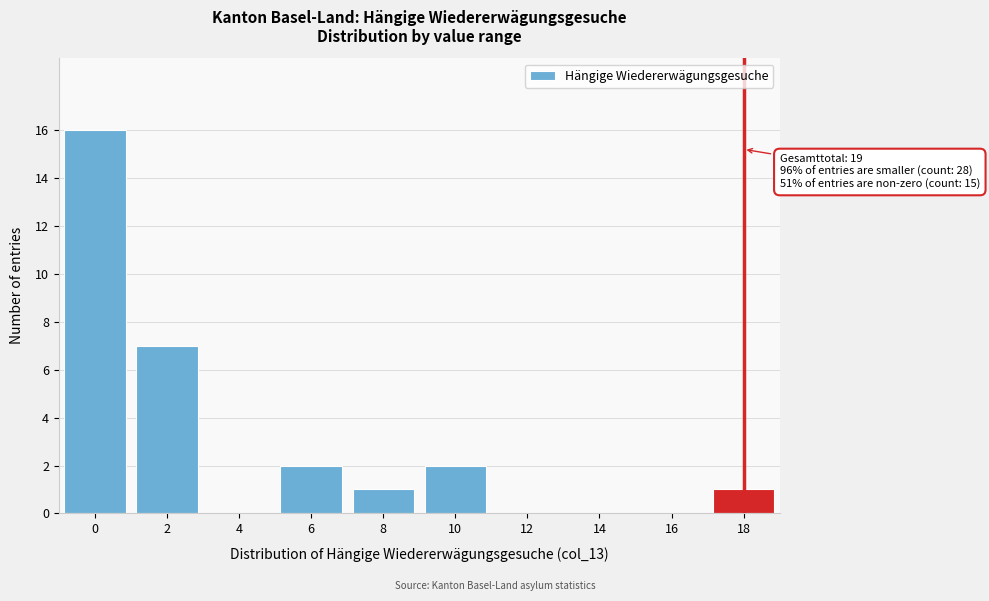

Reading left to right, extract all data points from this chart.

0=16	2=7	4=0	6=2	8=1	10=2	12=0	14=0	16=0	18=1